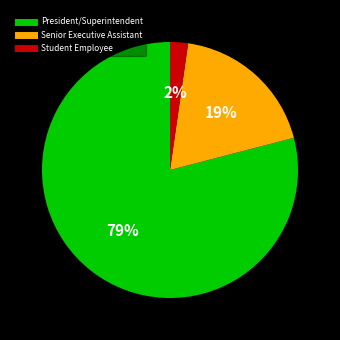

Which slice represents more than half of the pie?

President/Superintendent